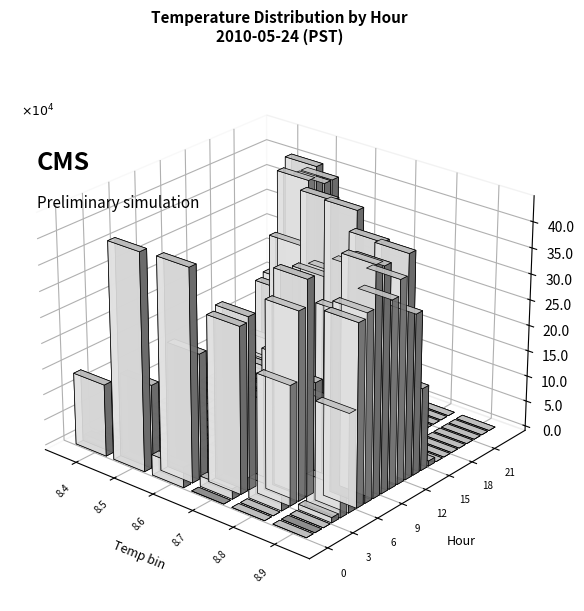

Which has a higher value, 5 or 0?

5